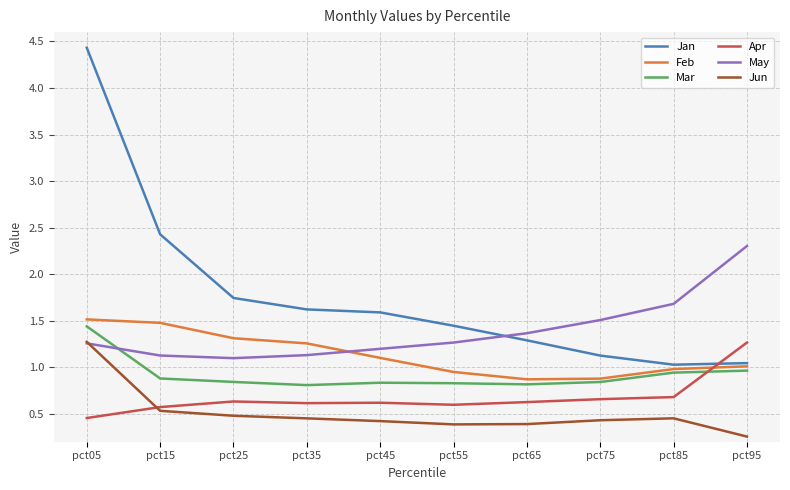

What is the lowest value of the May series?

1.1